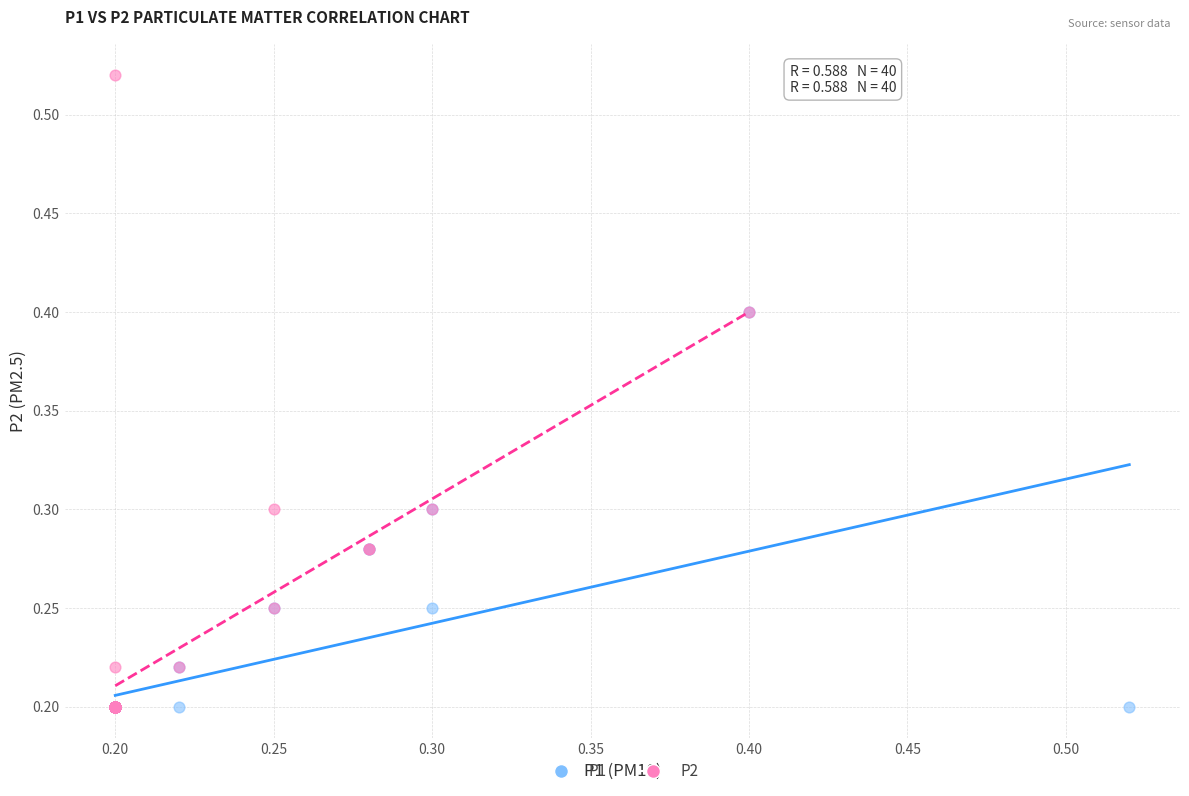

Which series contains the highest Y value?

P2